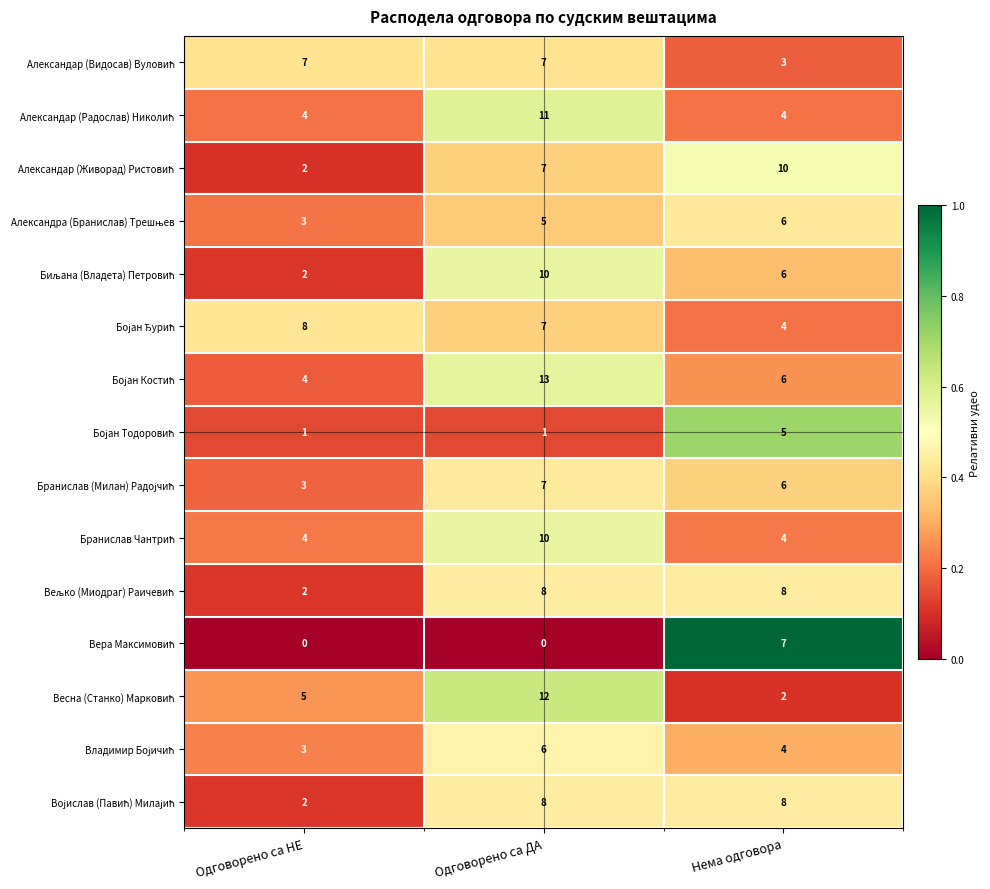

What is the greatest value displayed?

13